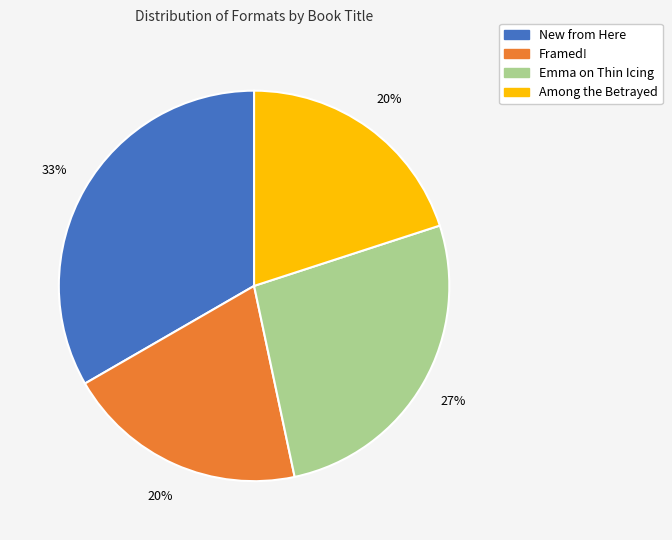

To the nearest percent, what is the combined percentage of Emma on Thin Icing and Among the Betrayed?

47%